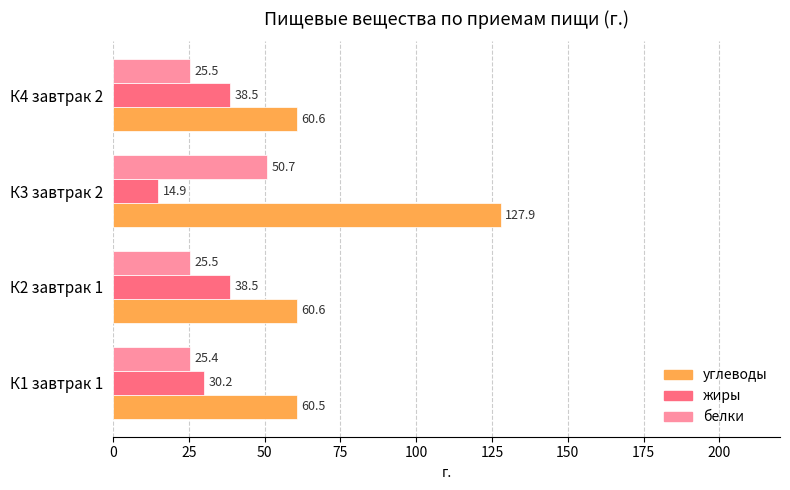

At which category is the sum across all series the highest?

К3 завтрак 2